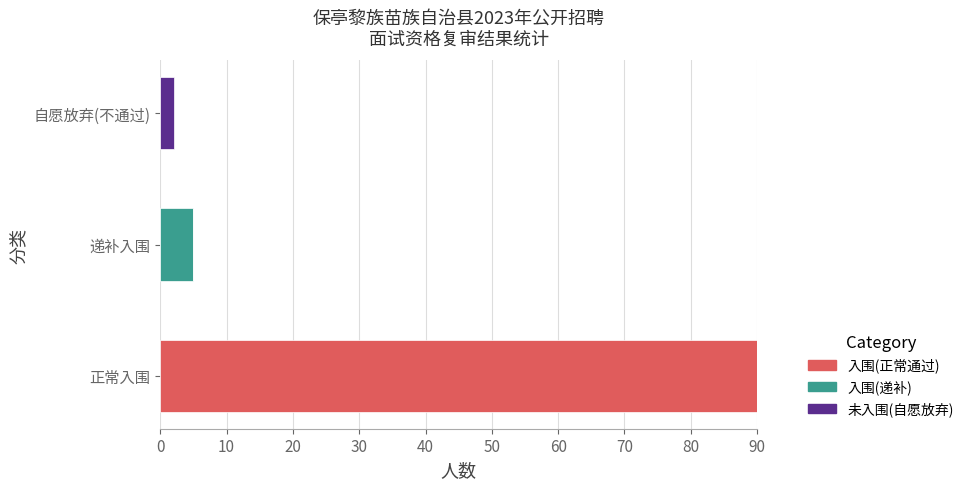

The value of 入围(正常通过) at 正常入围 is 90. True or false?

True